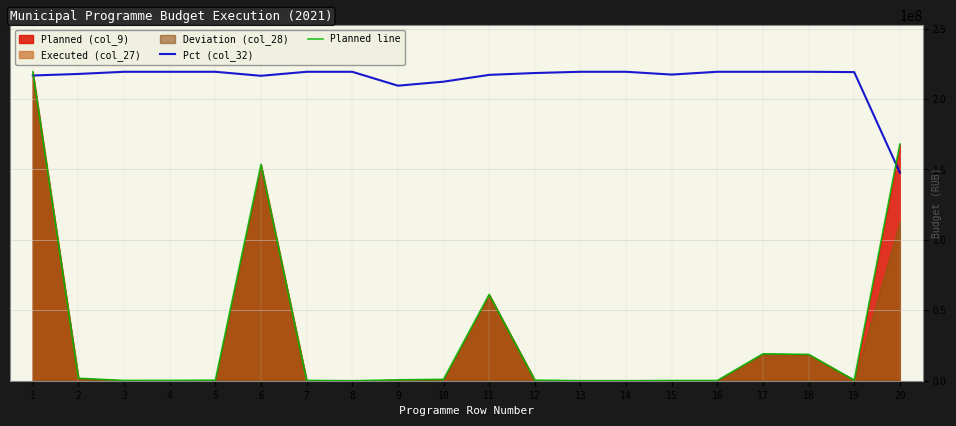

Which series has the largest total across all categories?

Pct (col_32)